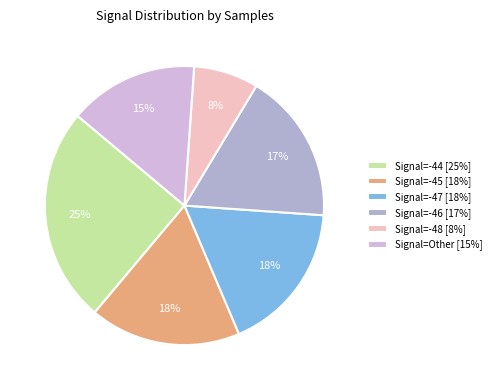

Is there a majority slice in this chart?

No